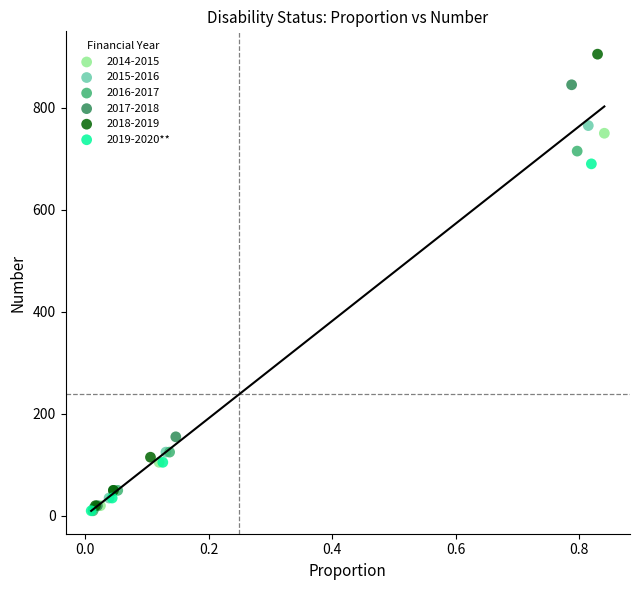

Which series contains the highest Y value?

2018-2019